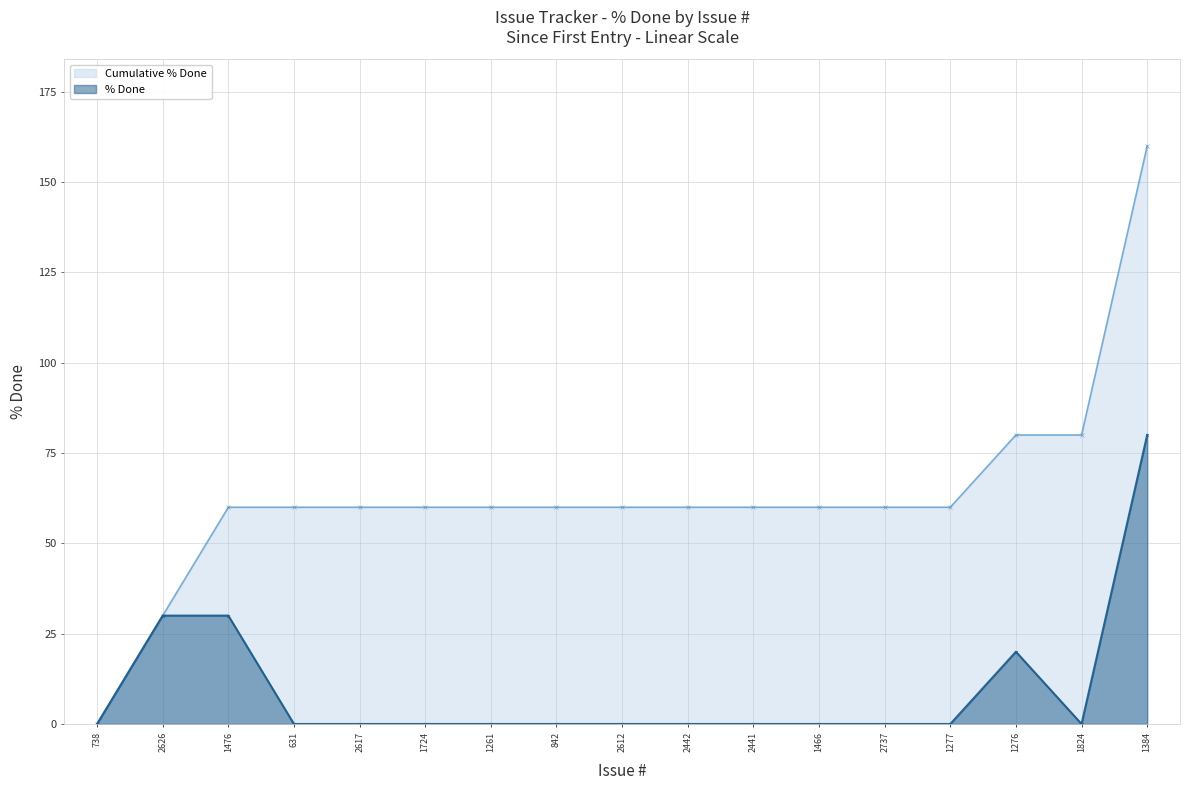

Rank the categories by value from highest to lowest.

1384, 2626, 1476, 1276, 738, 631, 2617, 1724, 1261, 842, 2612, 2442, 2441, 1466, 2737, 1277, 1824